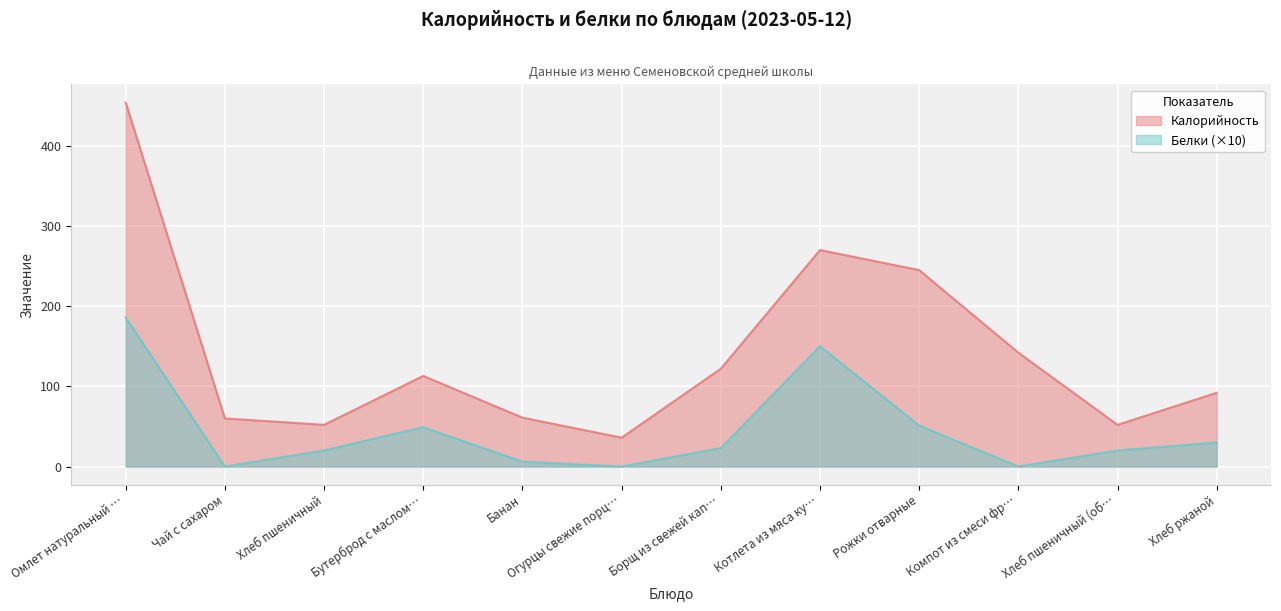

What is the value of the Калорийность point at the 1st from the left?

454